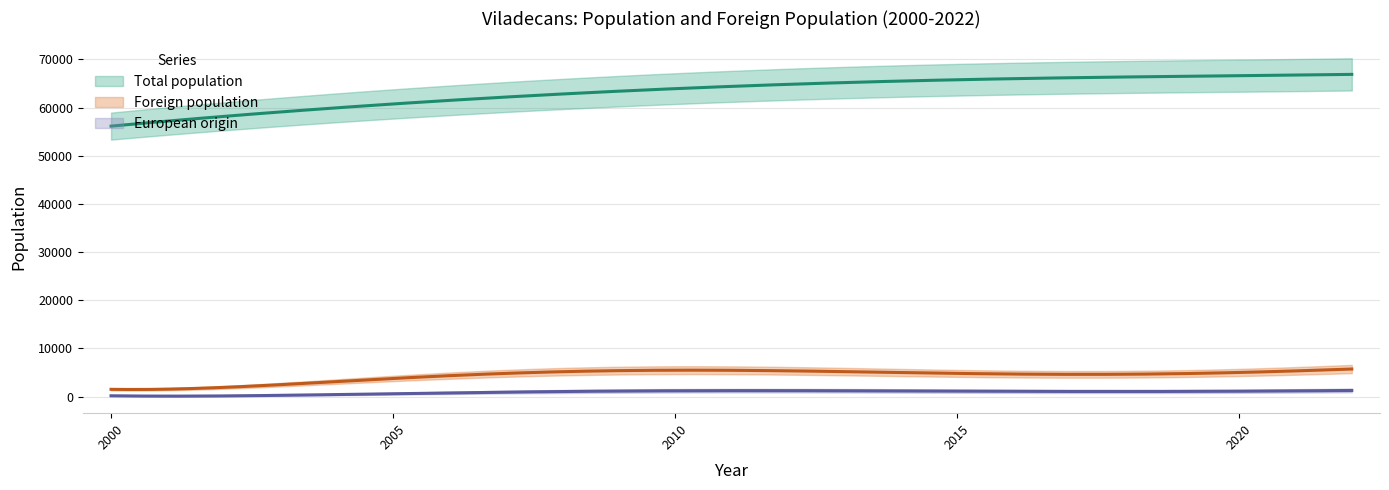

At which category does European origin reach its first local valley?

2015